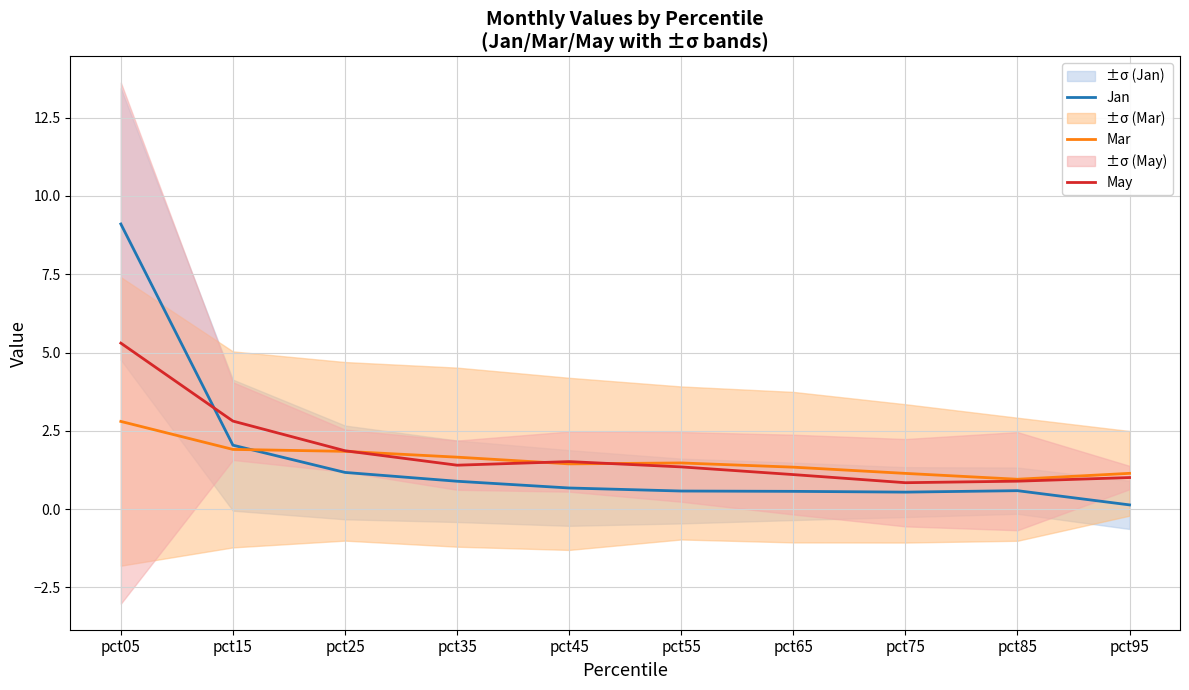

Is it true that Mar equals 0.3 at pct85?

False